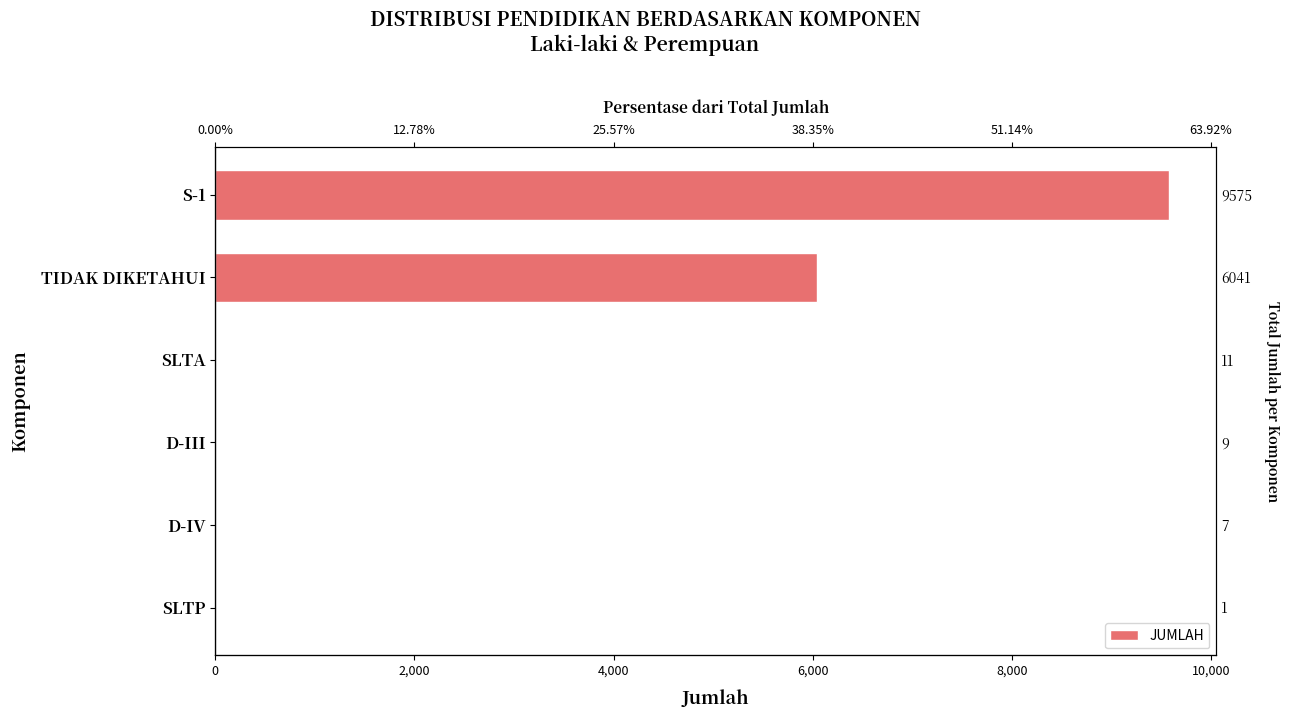

What is the average value?

2607